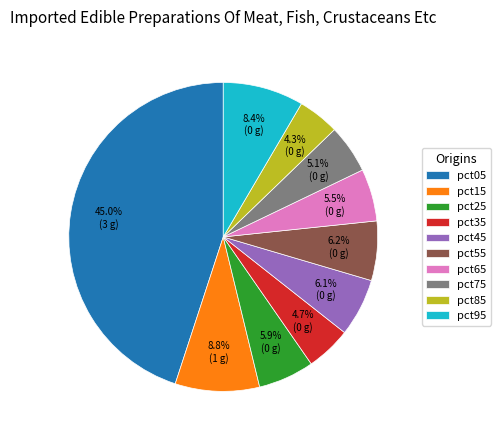

Which slice is the largest?

pct05